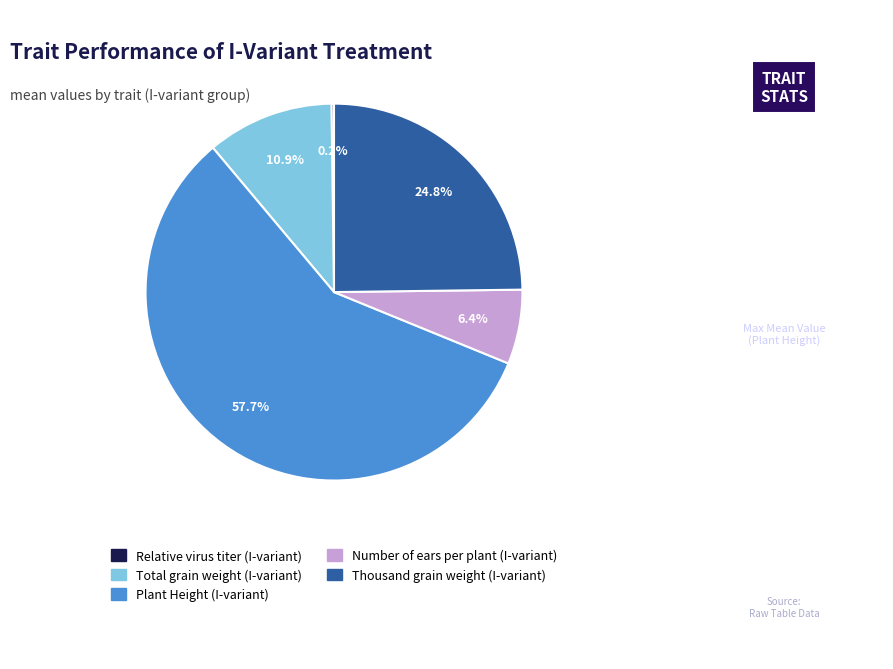

What is the largest slice in the pie chart?

Plant Height (I-variant)